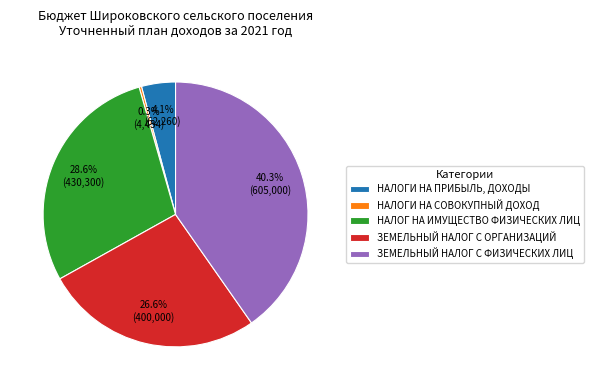

Rank the categories by value from highest to lowest.

ЗЕМЕЛЬНЫЙ НАЛОГ С ФИЗИЧЕСКИХ ЛИЦ, НАЛОГ НА ИМУЩЕСТВО ФИЗИЧЕСКИХ ЛИЦ, ЗЕМЕЛЬНЫЙ НАЛОГ С ОРГАНИЗАЦИЙ, НАЛОГИ НА ПРИБЫЛЬ, ДОХОДЫ, НАЛОГИ НА СОВОКУПНЫЙ ДОХОД